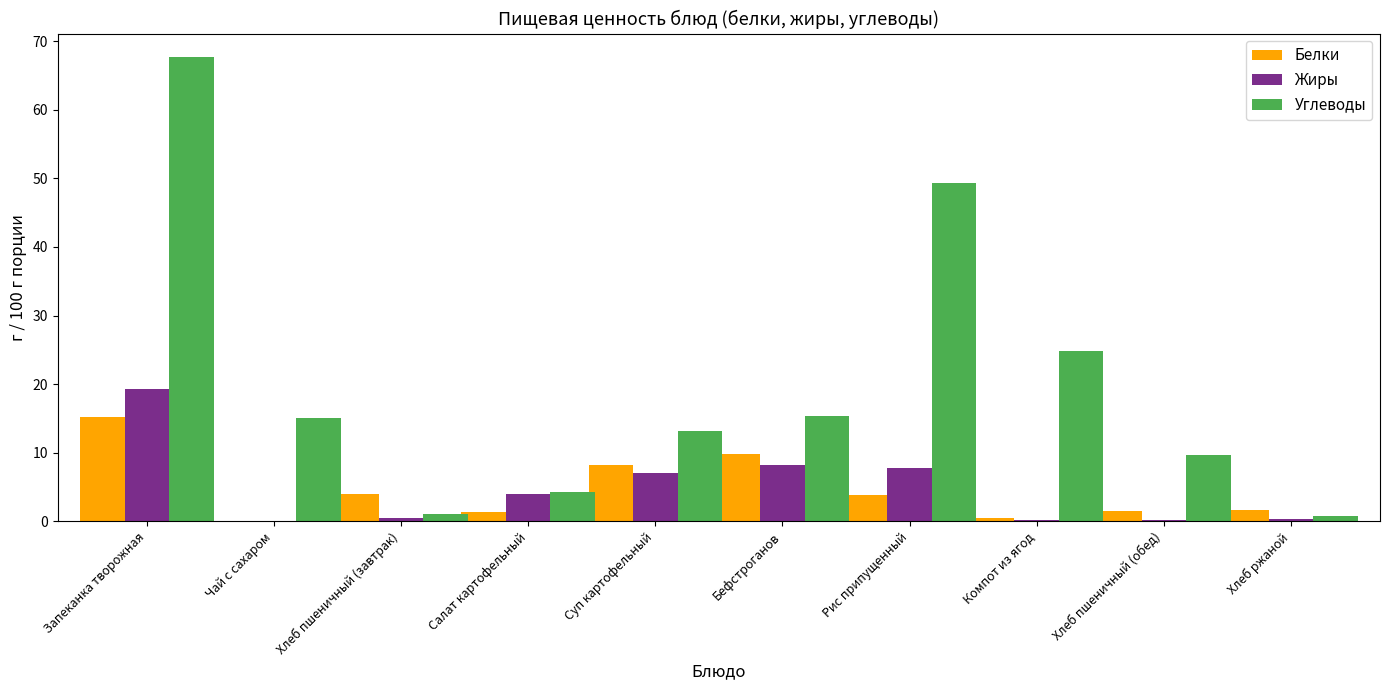

Is the value of Белки at Чай с сахаром greater than the value of Углеводы at Запеканка творожная?

No